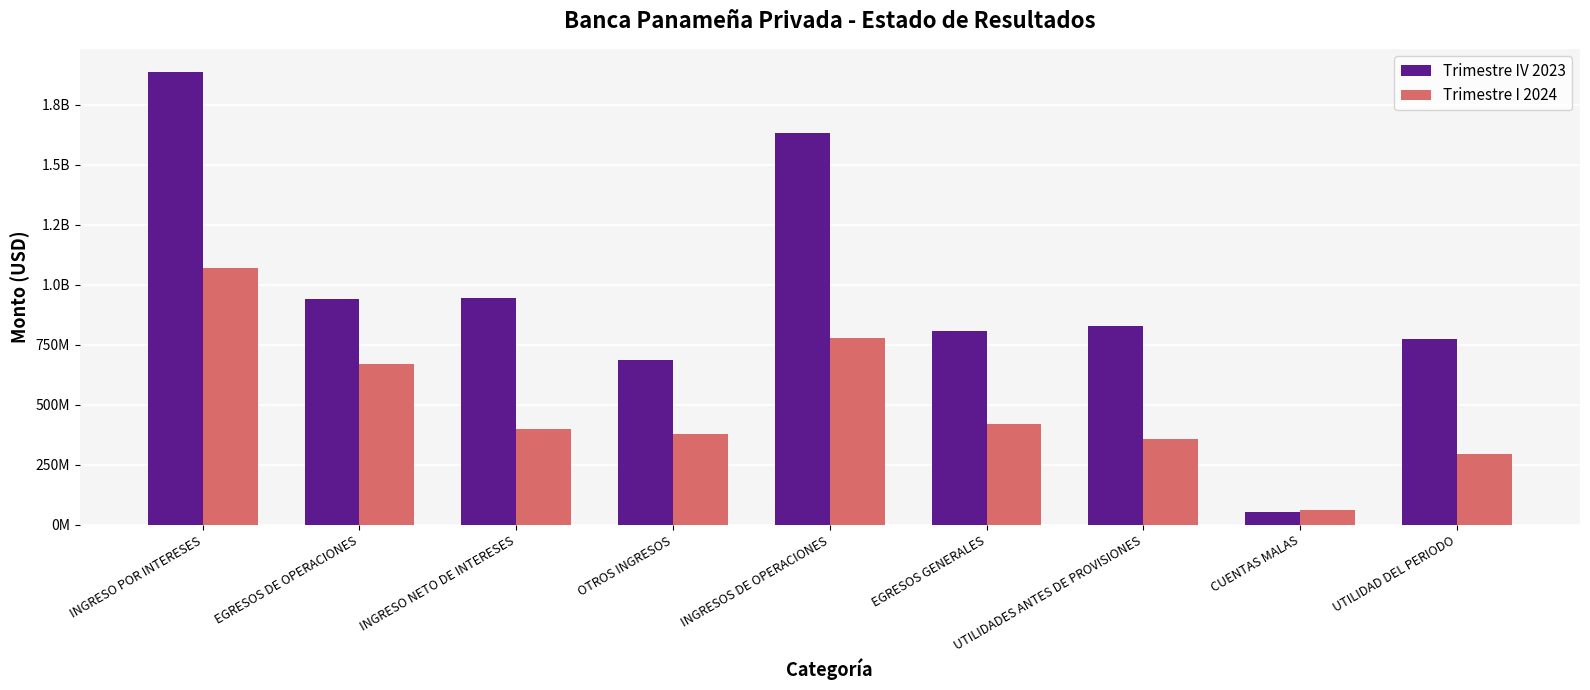

What are all the series names shown in the legend?

Trimestre IV 2023, Trimestre I 2024